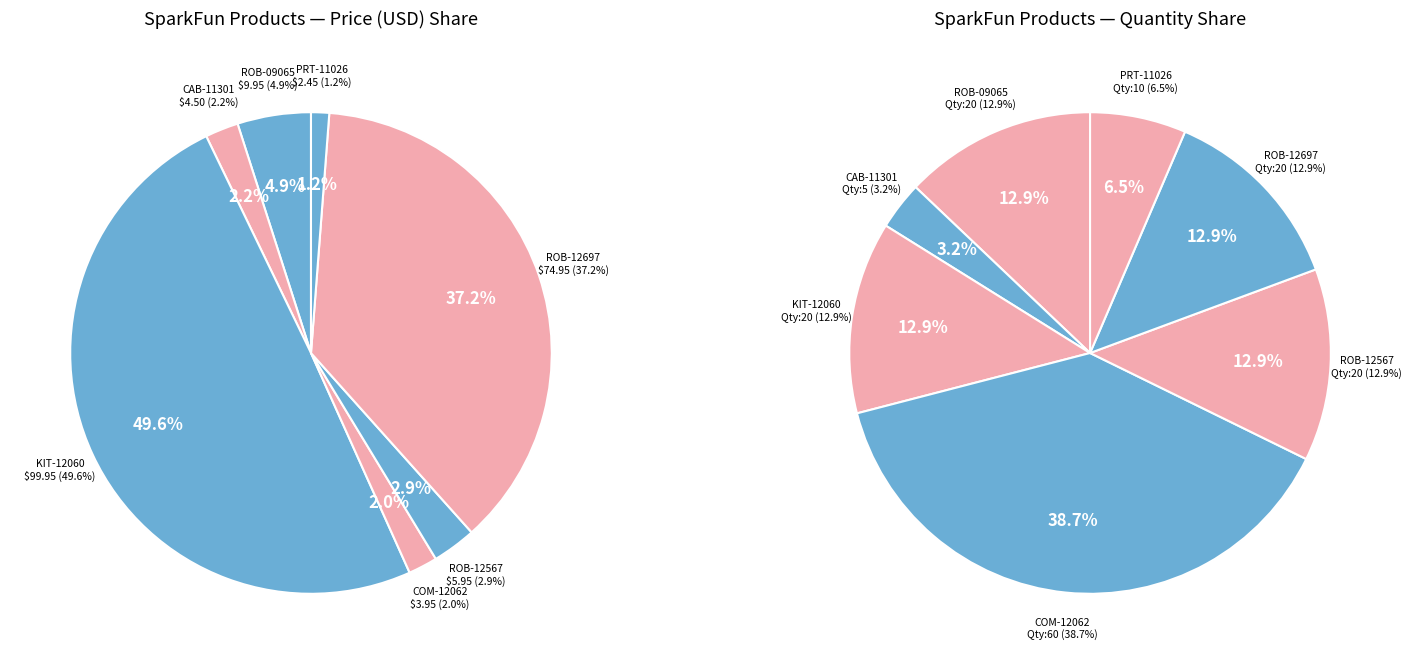

Is it true that COM-12062 is 1% of the pie?

False